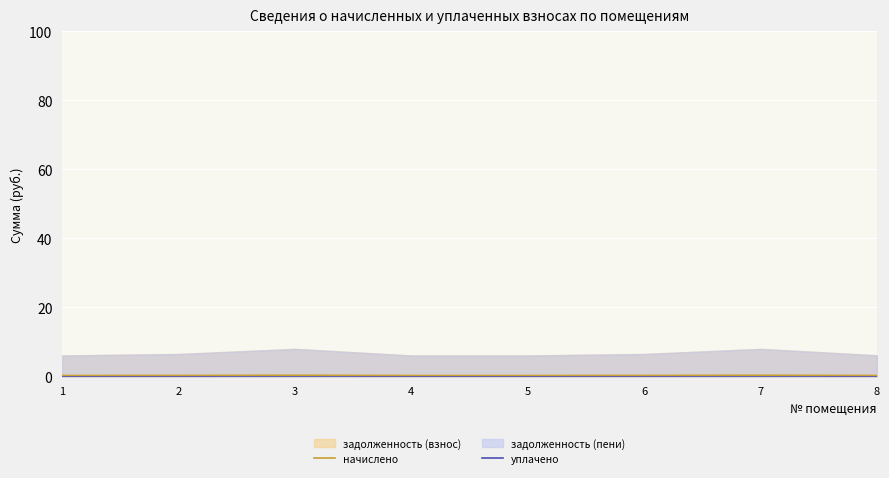

At which category does начислено reach its first local peak?

3